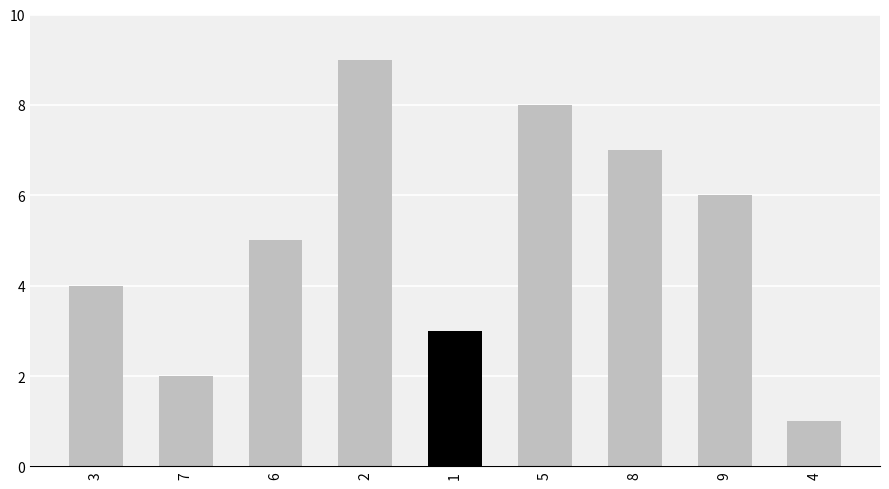

How many distinct data groups are displayed?

1